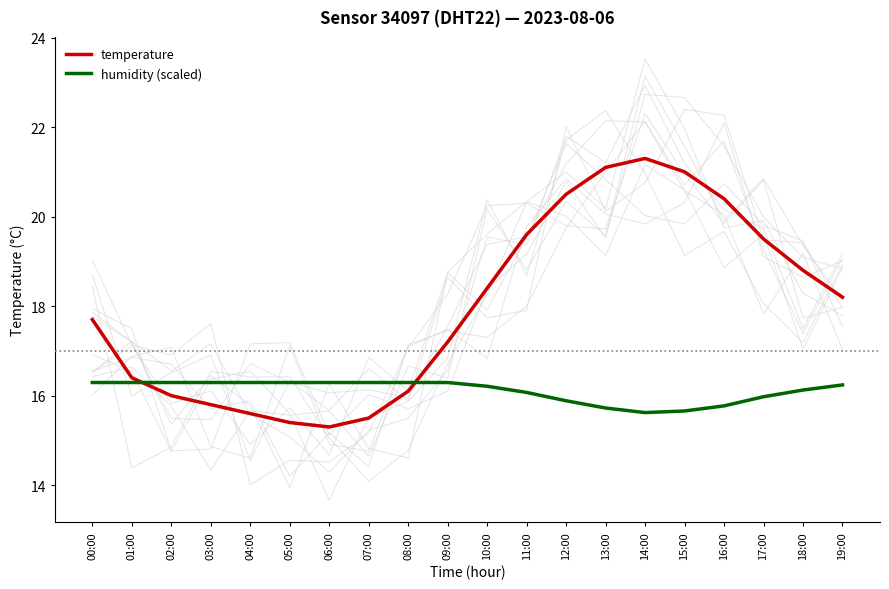

The value of temperature at 09:00 is 27.7. True or false?

False